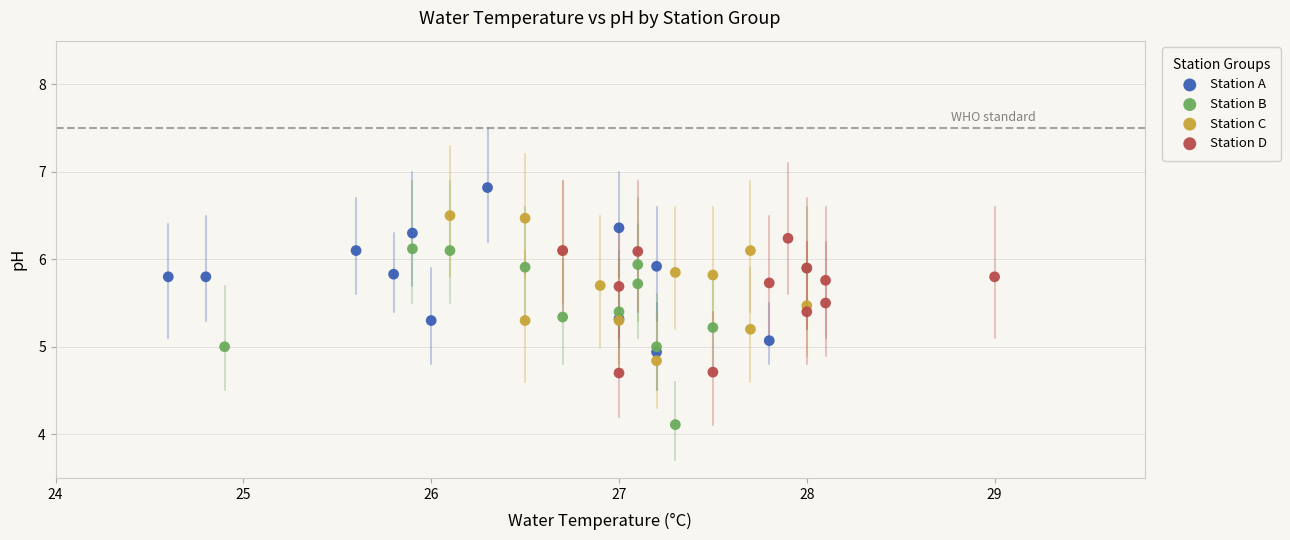

What are all the series names shown in the legend?

Station A, Station B, Station C, Station D